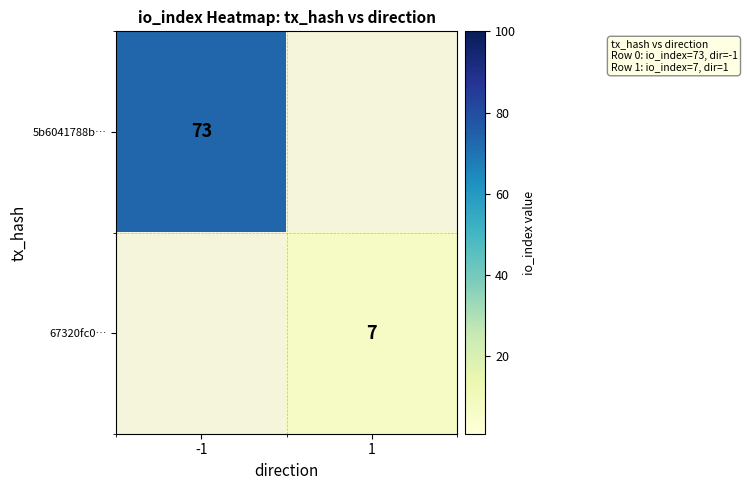

What is the maximum value shown in the chart?

73.0